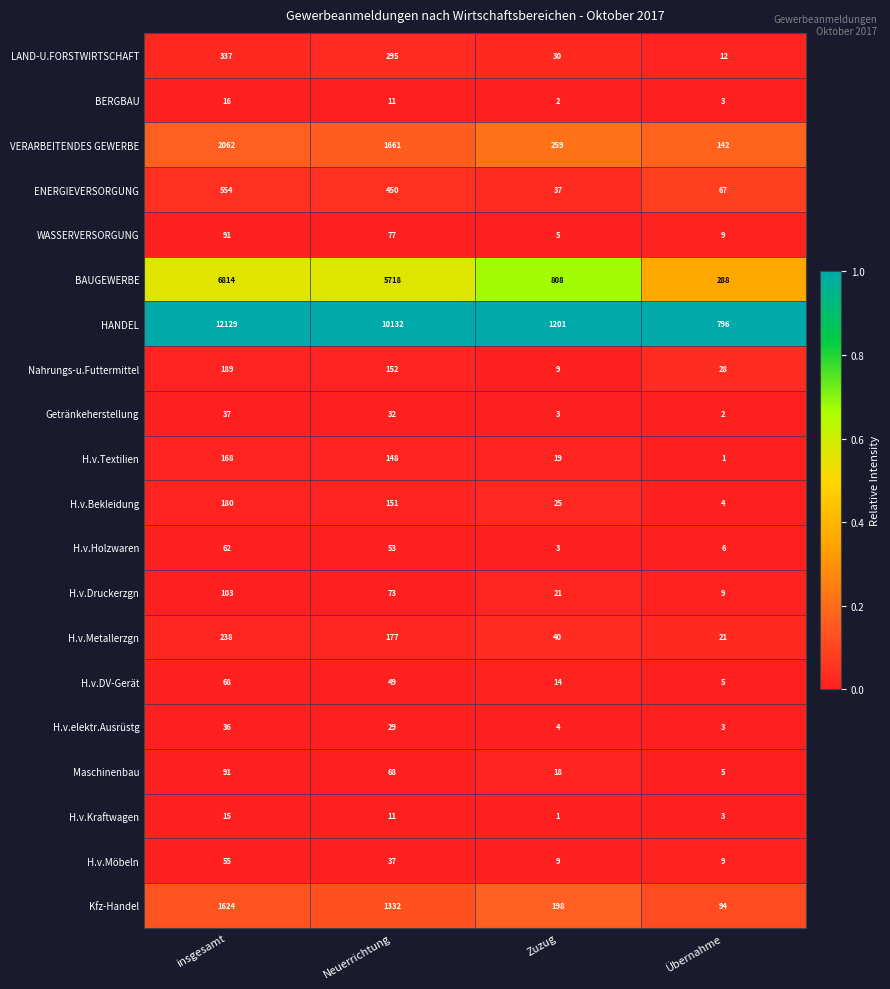

Which category has the highest value in the VERARBEITENDES GEWERBE series?

insgesamt